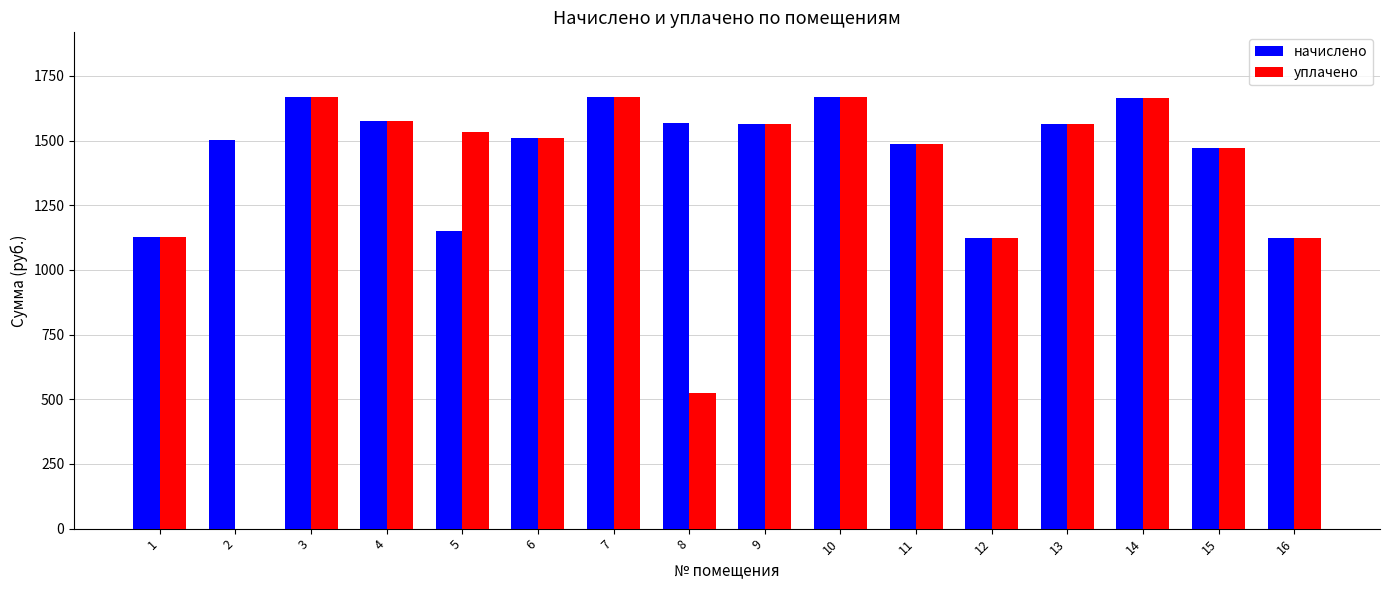

The value of уплачено at 8 is 745.7. True or false?

False